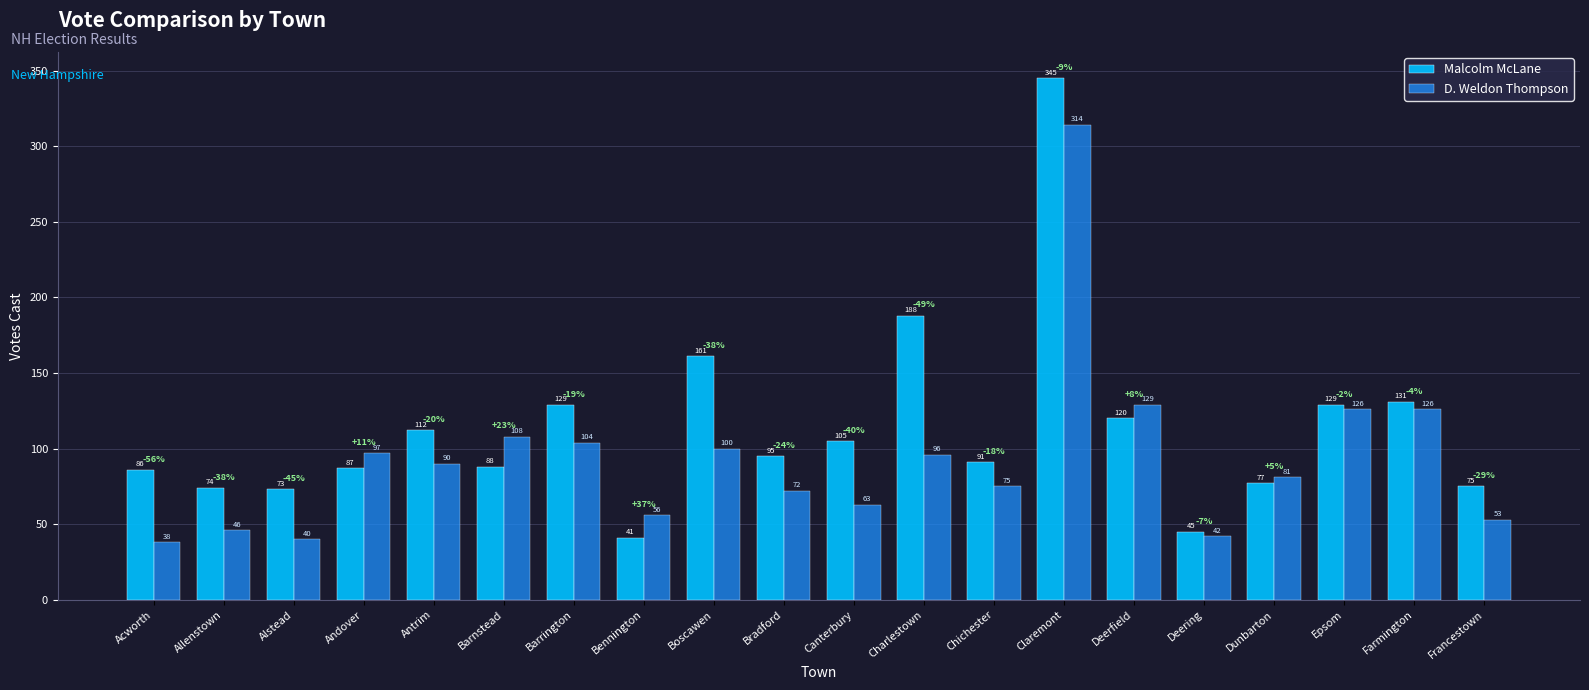

At which label is D. Weldon Thompson closest to 176?

Deerfield